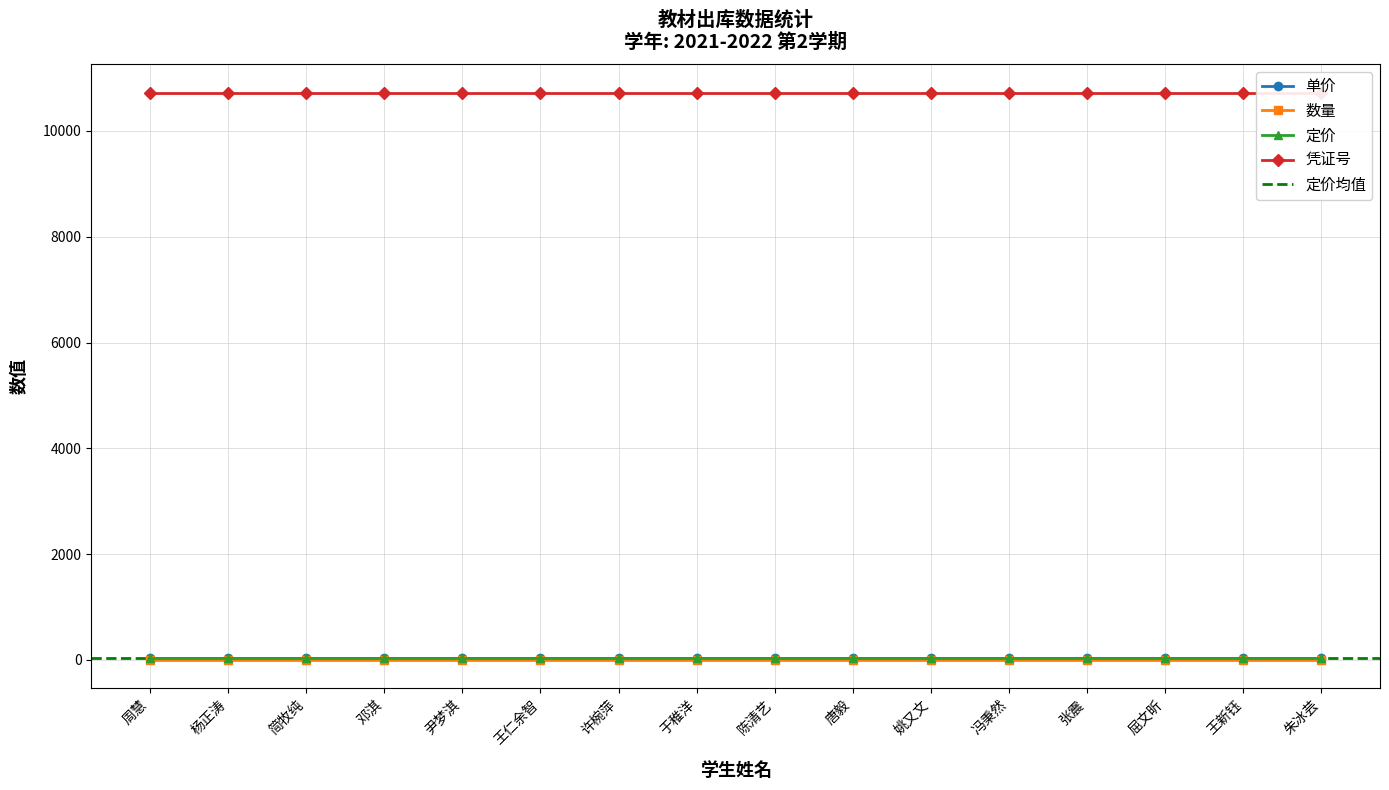

Where is 数量 nearest to the value 1?

周慧